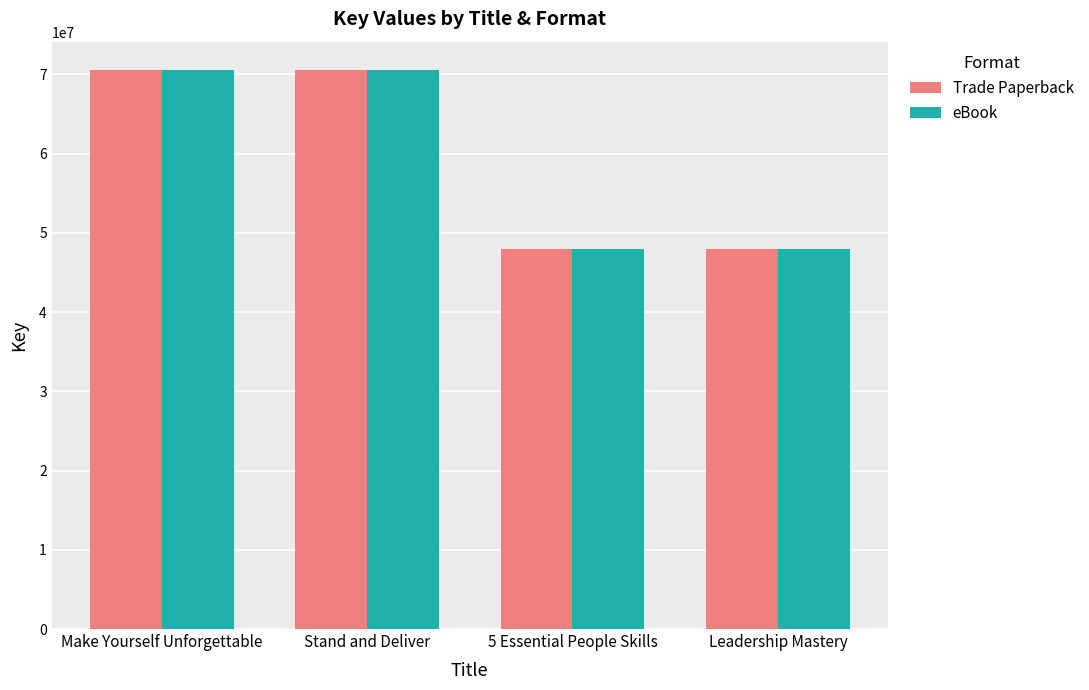

Is it true that Trade Paperback equals 70586522 at Stand and Deliver?

True